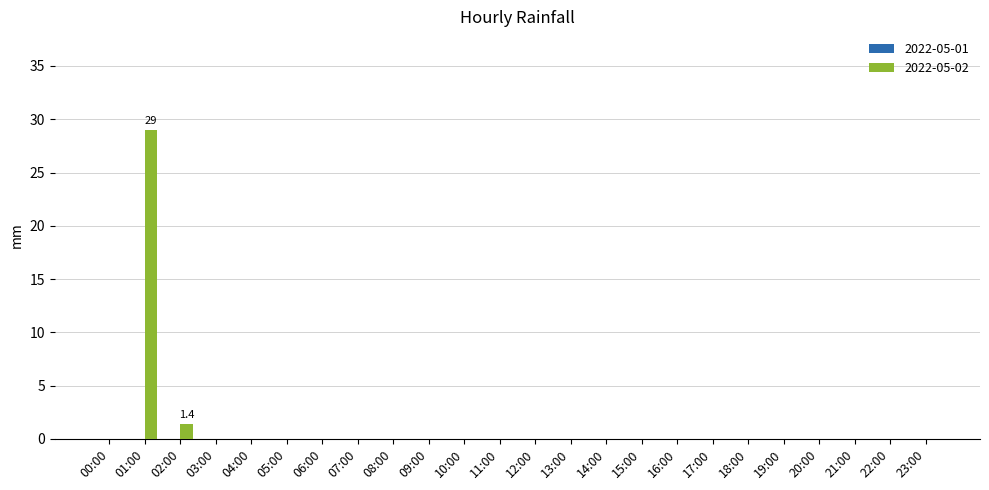

True or false: the data shows 0.0 at 11:00.

True